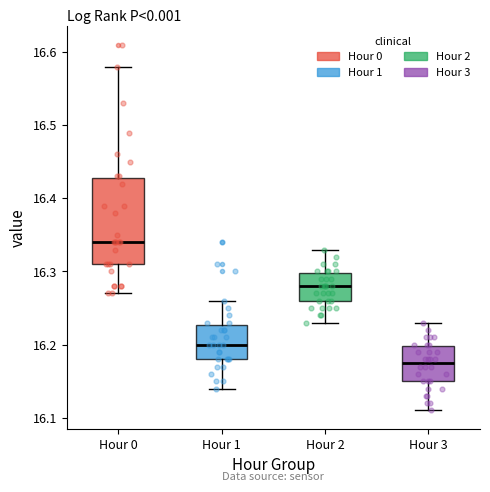

Reading left to right, read every box against the y-axis: the position of its median line, the range the box covers, and the ends of its whiskers. The values are not printed on the chart, so give them approximately, as read against the axis.

Hour 0: median 16.34, box 16.31 to 16.43, whiskers 16.27 to 16.58
Hour 1: median 16.20, box 16.18 to 16.23, whiskers 16.14 to 16.26
Hour 2: median 16.28, box 16.26 to 16.30, whiskers 16.23 to 16.33
Hour 3: median 16.18, box 16.15 to 16.20, whiskers 16.11 to 16.23